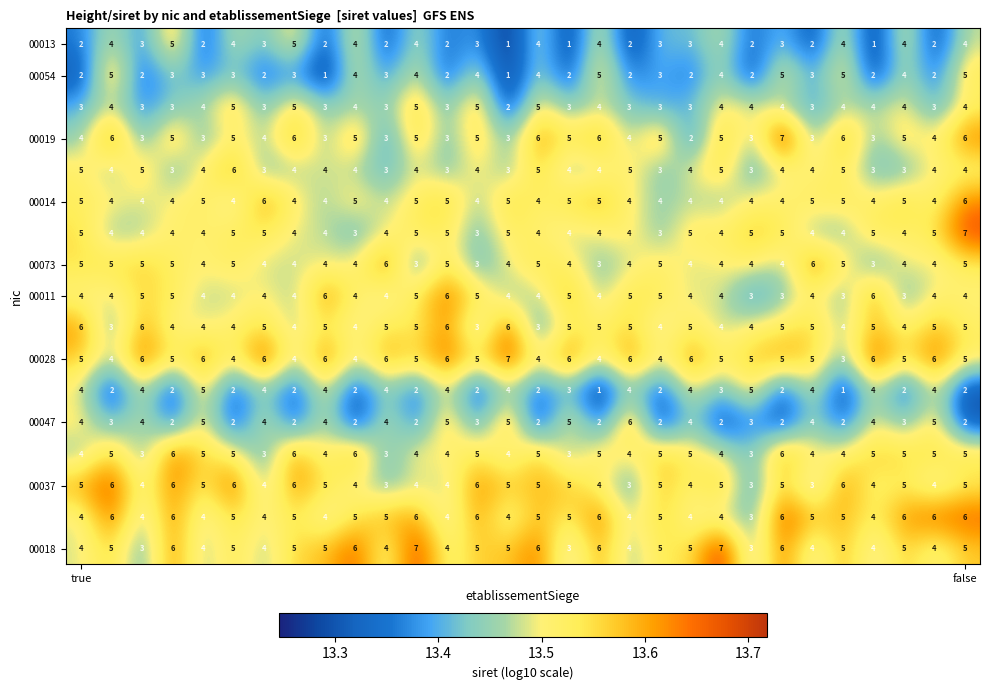

What is the greatest value displayed?

7